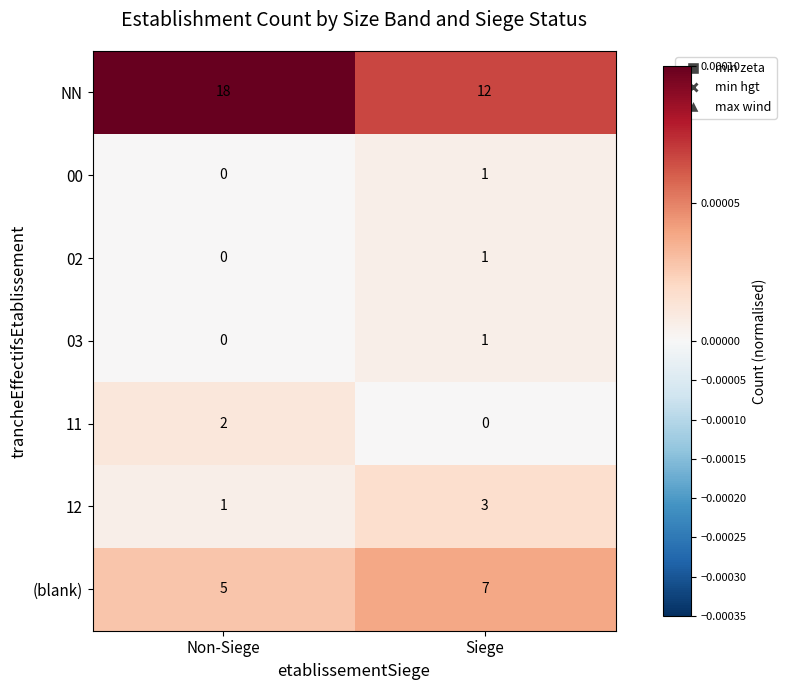

What is the total value across all series at Non-Siege?

26